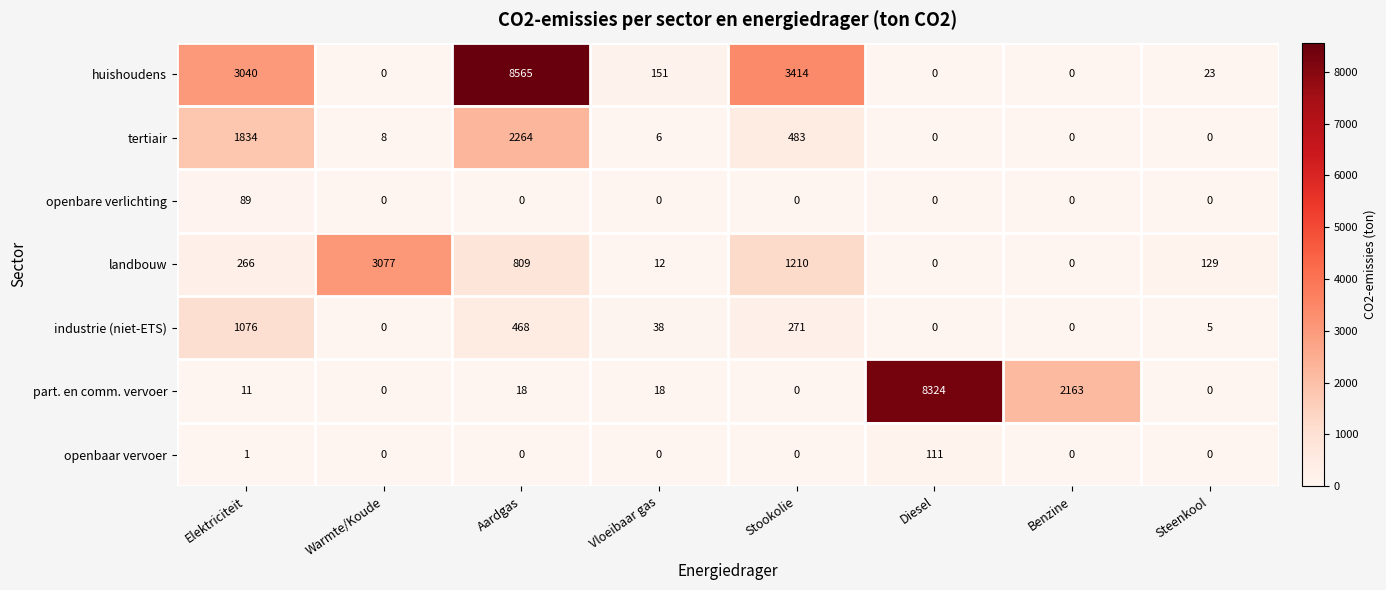

What is the maximum value for part. en comm. vervoer?

8324